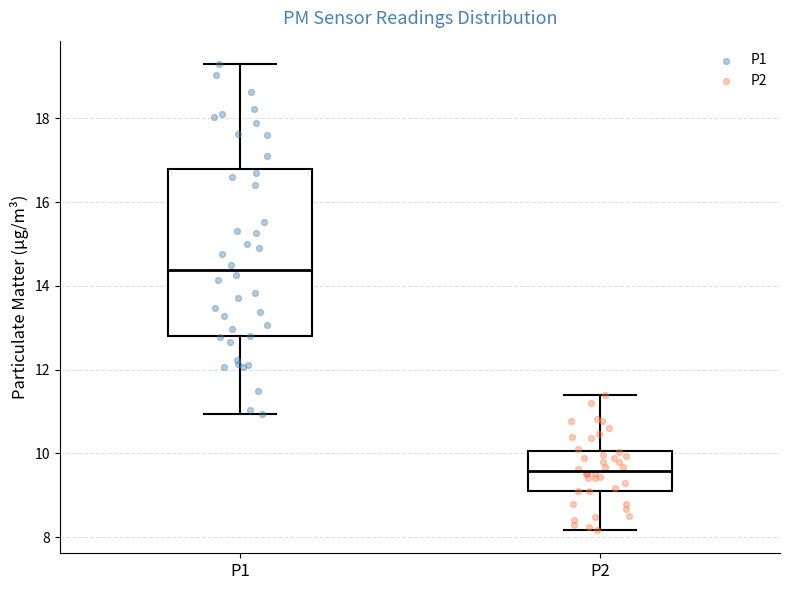

Comparing the boxes themselves (not the whiskers), which one is the tallest?

P1